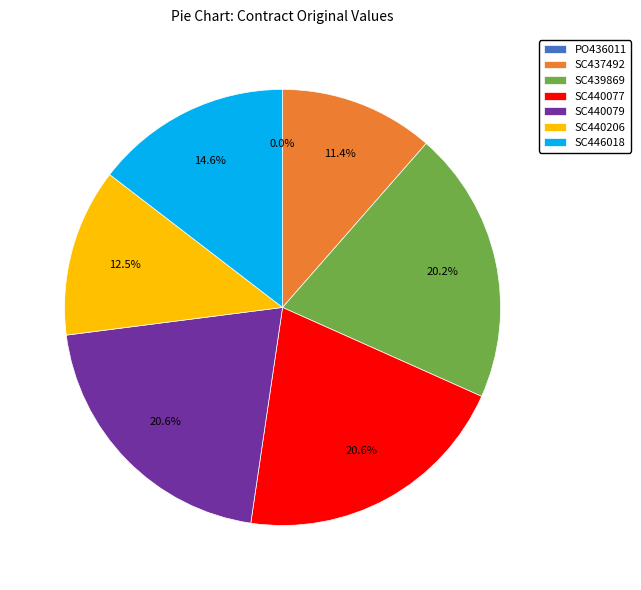

Is it true that PO436011 is 0% of the pie?

True